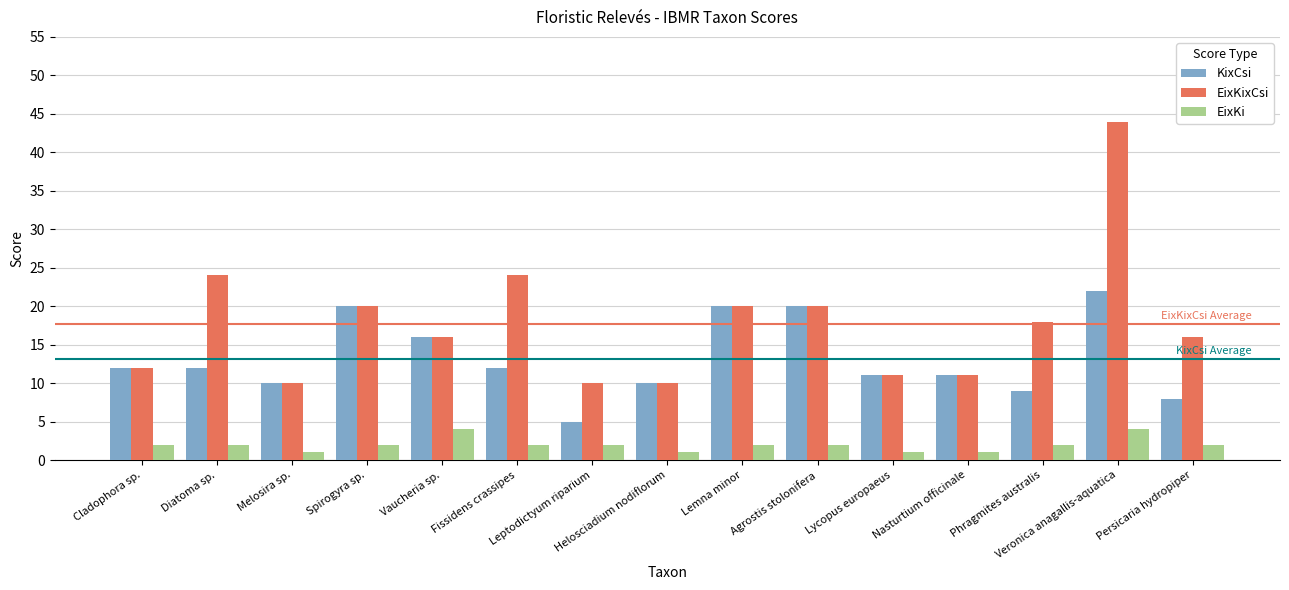

What is the sum of the EixKi values at Lycopus europaeus and Diatoma sp.?

3